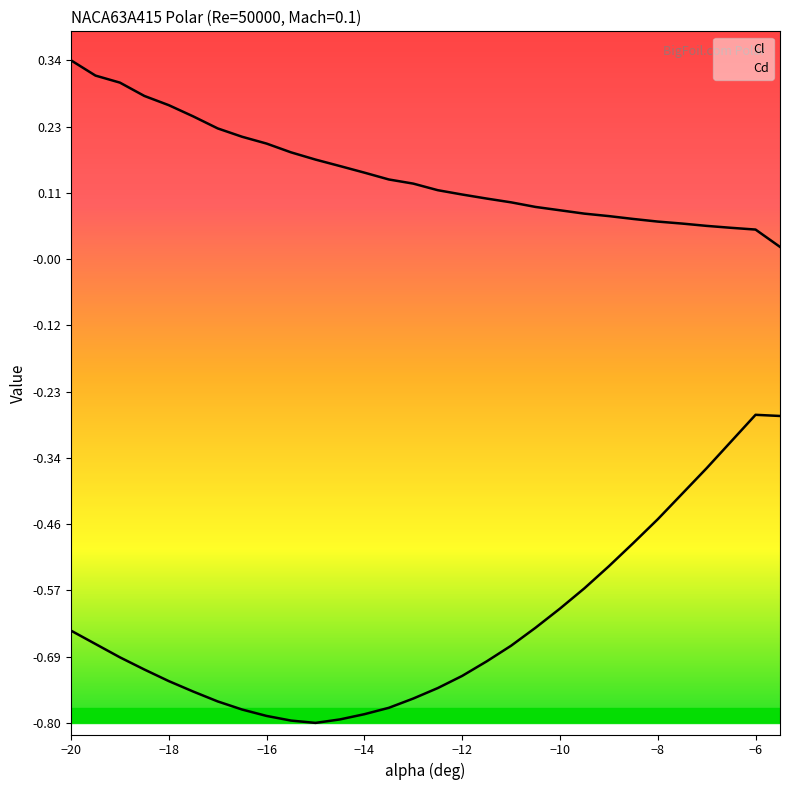

Does the chart display data point markers on the line(s)?

No